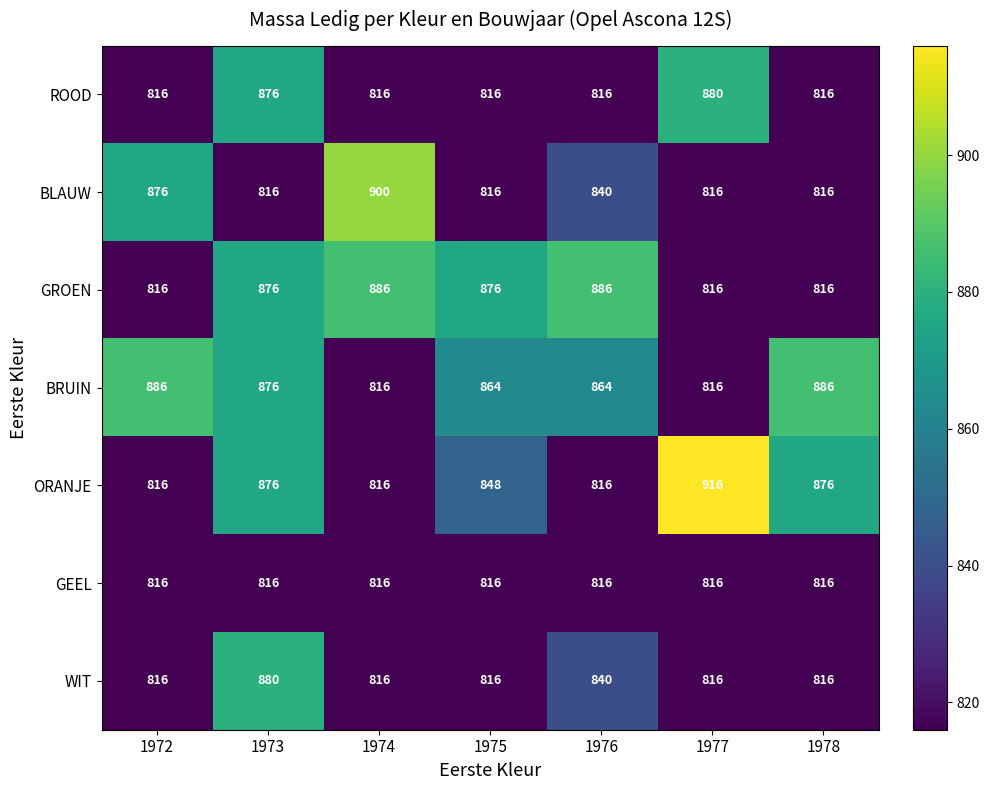

Count the WIT values in the range 816 to 840.

6